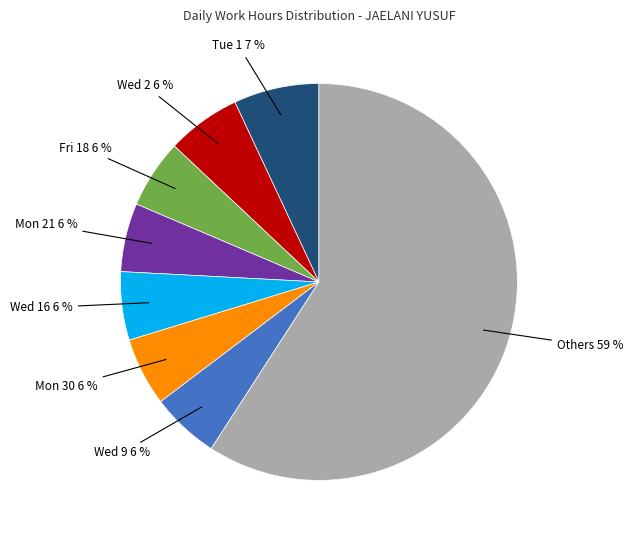

Is there a majority slice in this chart?

Yes